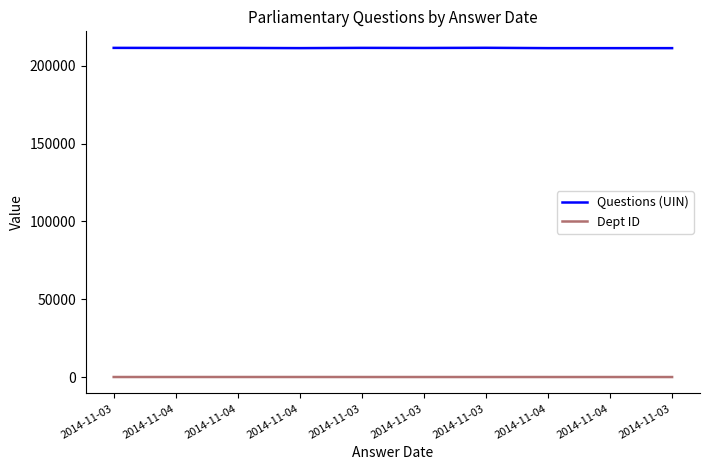

Which category has the highest value in the Dept ID series?

2014-11-04